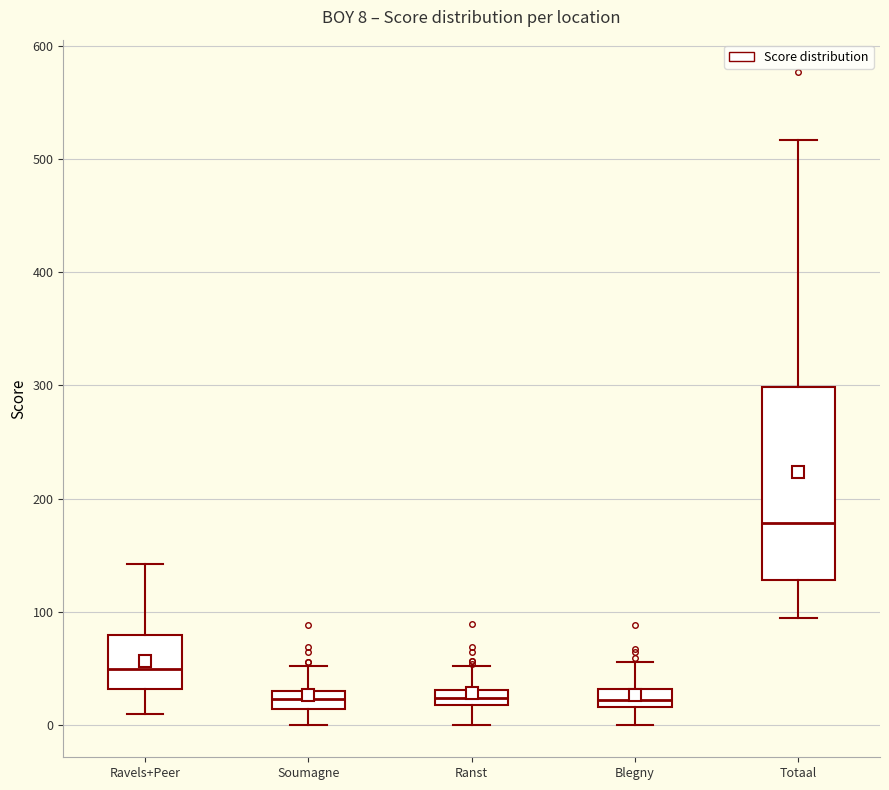

Comparing the boxes themselves (not the whiskers), which one is the tallest?

Totaal